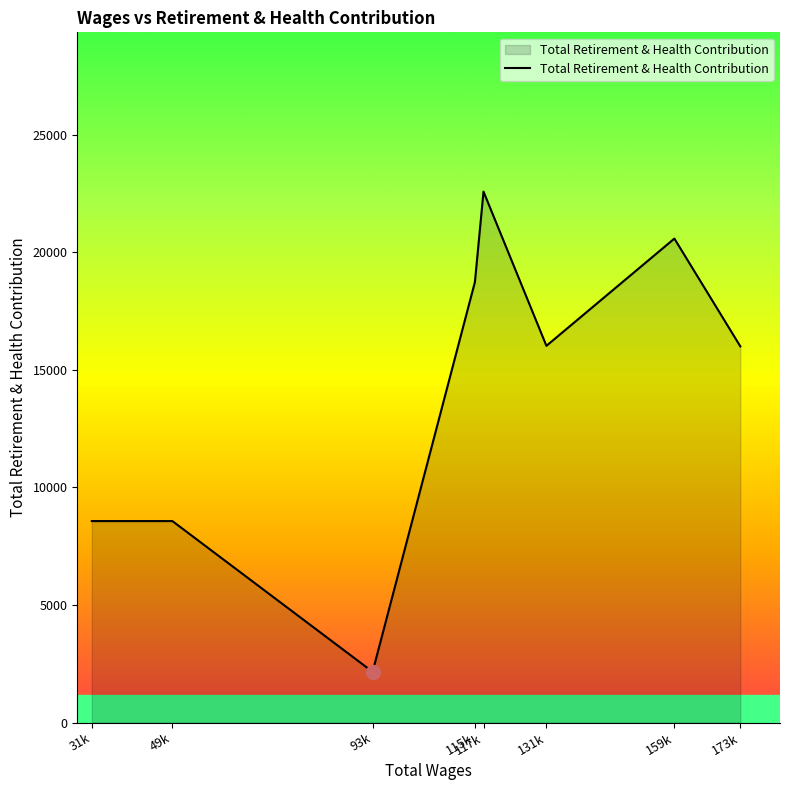

What is the sum of all values?

113213